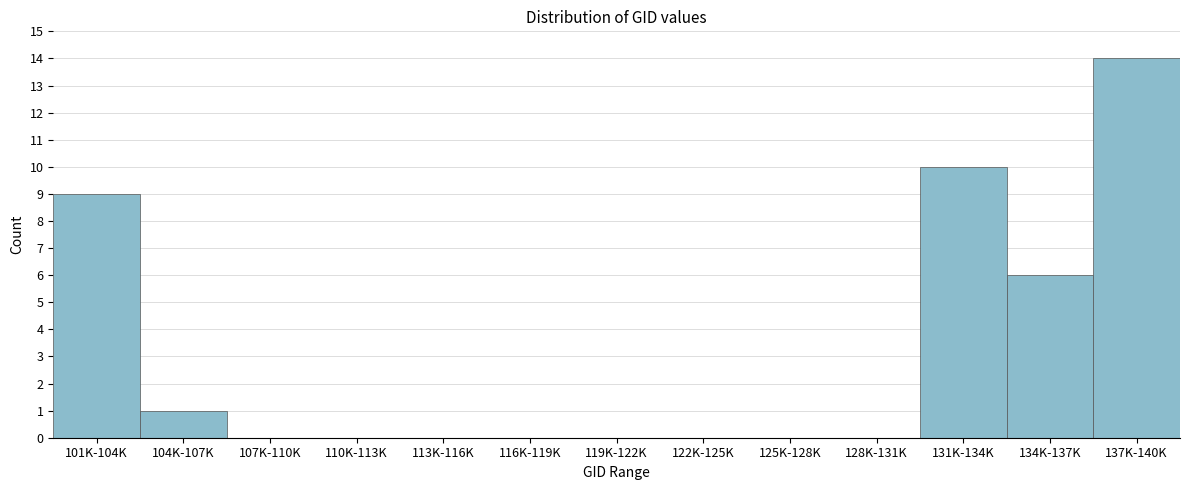

Reading left to right, what are all the values shown in this chart?

101K-104K=9	104K-107K=1	107K-110K=0	110K-113K=0	113K-116K=0	116K-119K=0	119K-122K=0	122K-125K=0	125K-128K=0	128K-131K=0	131K-134K=10	134K-137K=6	137K-140K=14